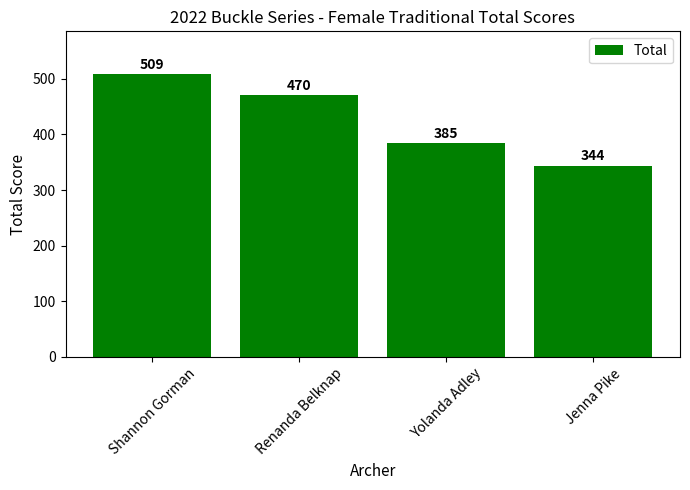

The chart shows a value of 570 at Yolanda Adley. True or false?

False